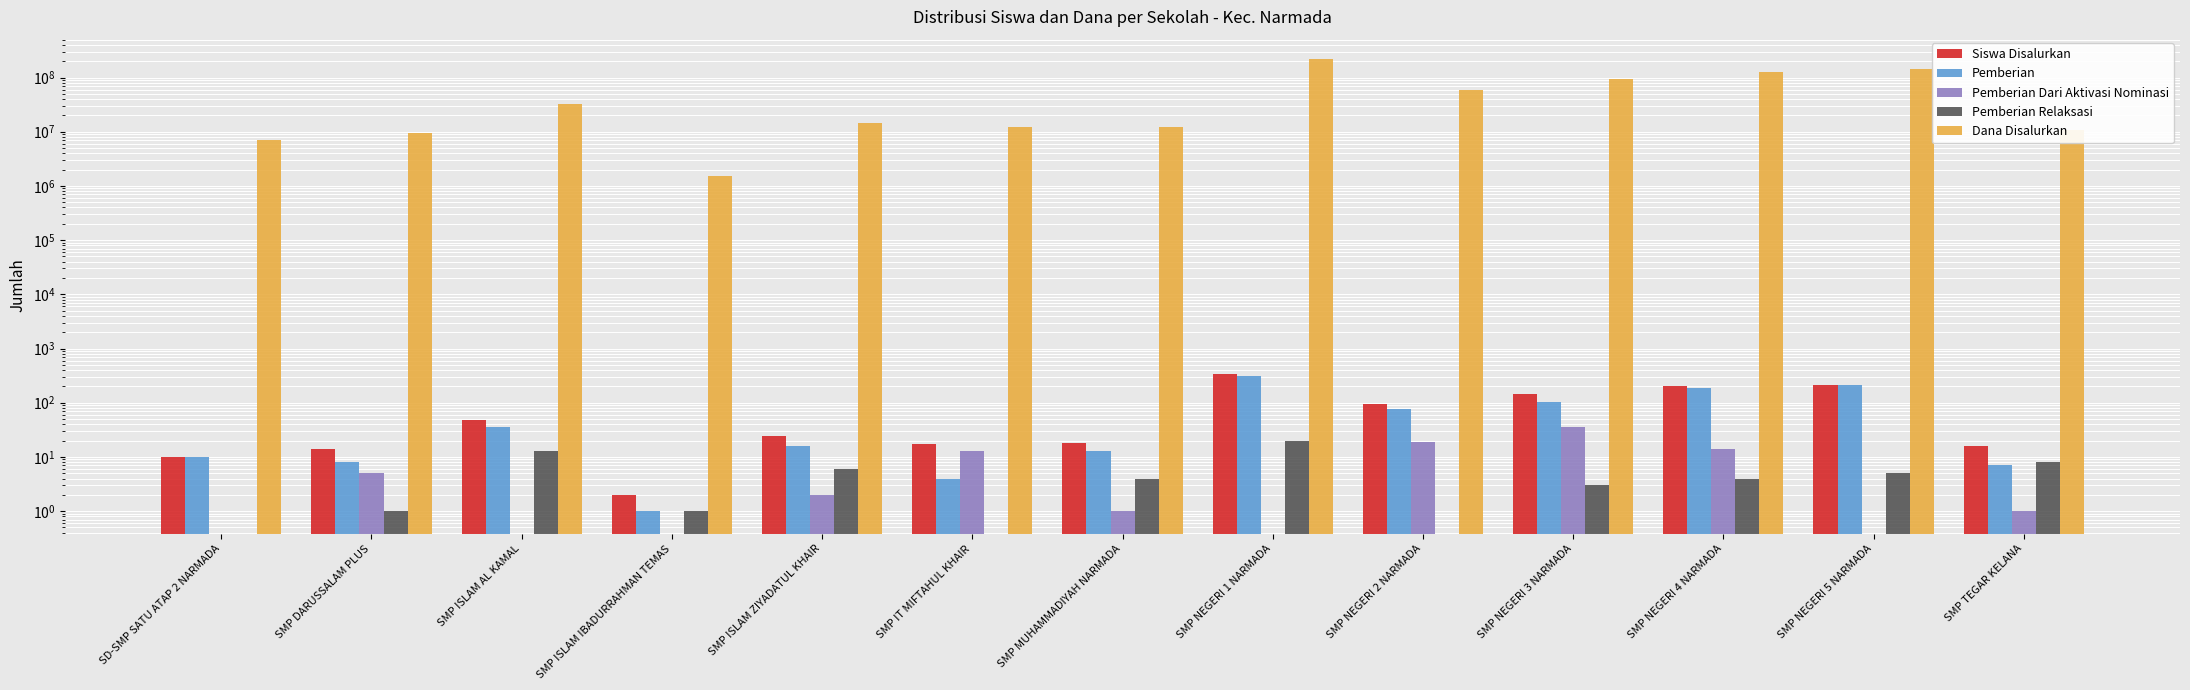

Which series has the widest spread of values?

Dana Disalurkan